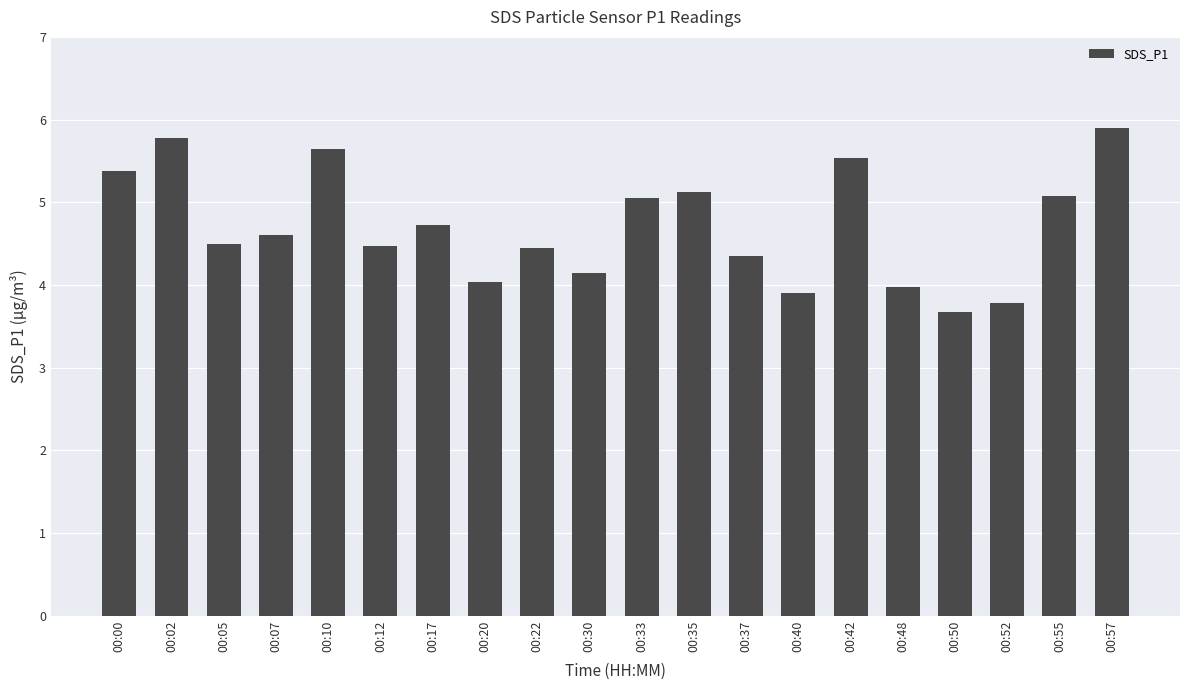

What is the ratio of the value at 00:12 to the value at 00:42?

0.8